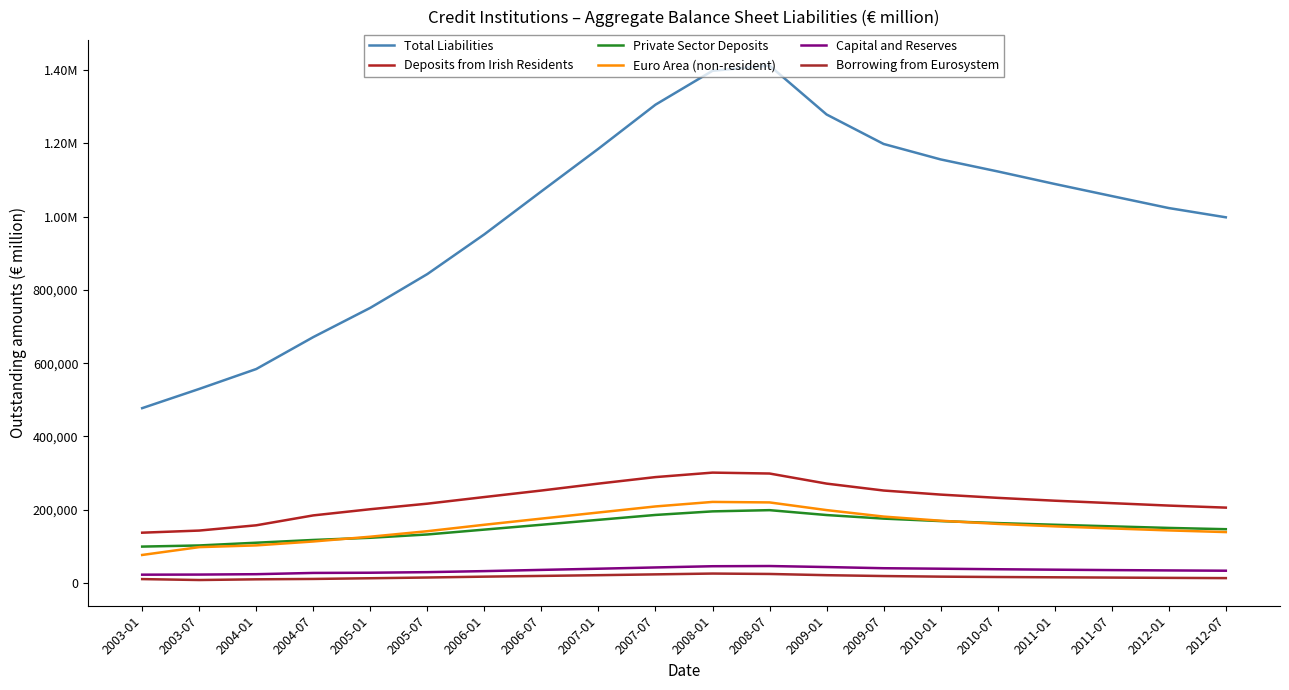

True or false: Capital and Reserves and Private Sector Deposits intersect in this chart.

False